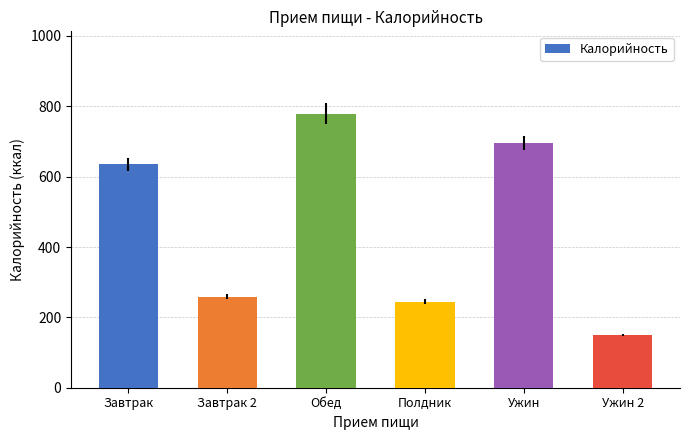

What is the value of the 2nd bar from the left?

259.1